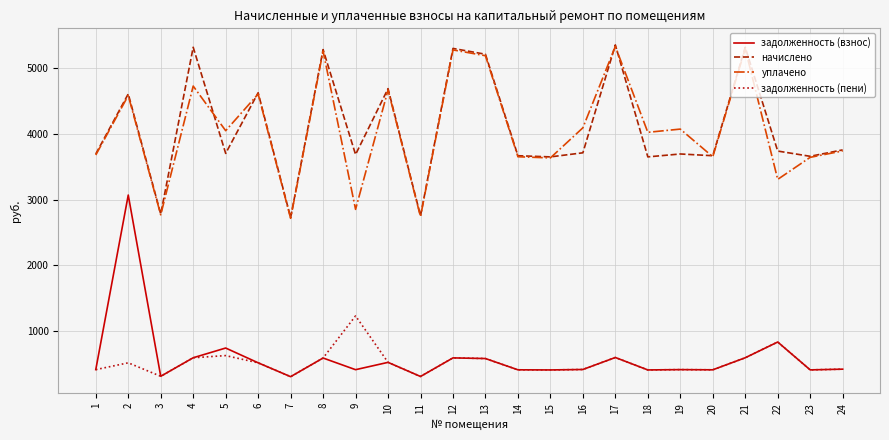

The value of уплачено at 18 is 4025.4. True or false?

True